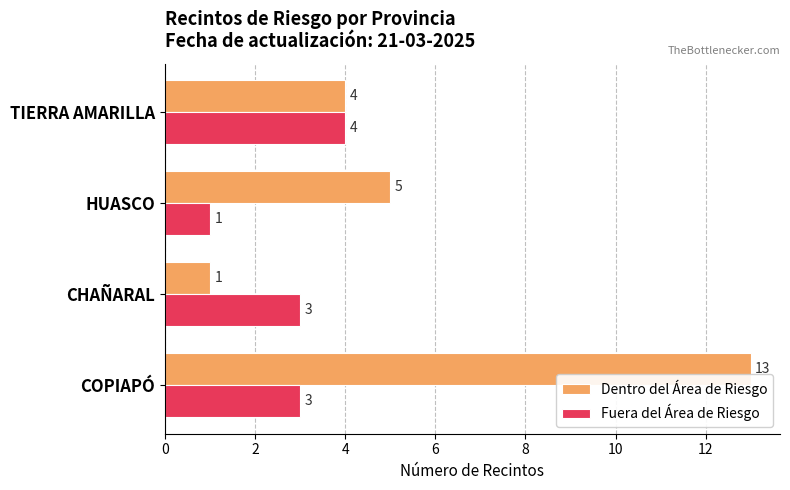

Which series has the largest total across all categories?

Dentro del Área de Riesgo